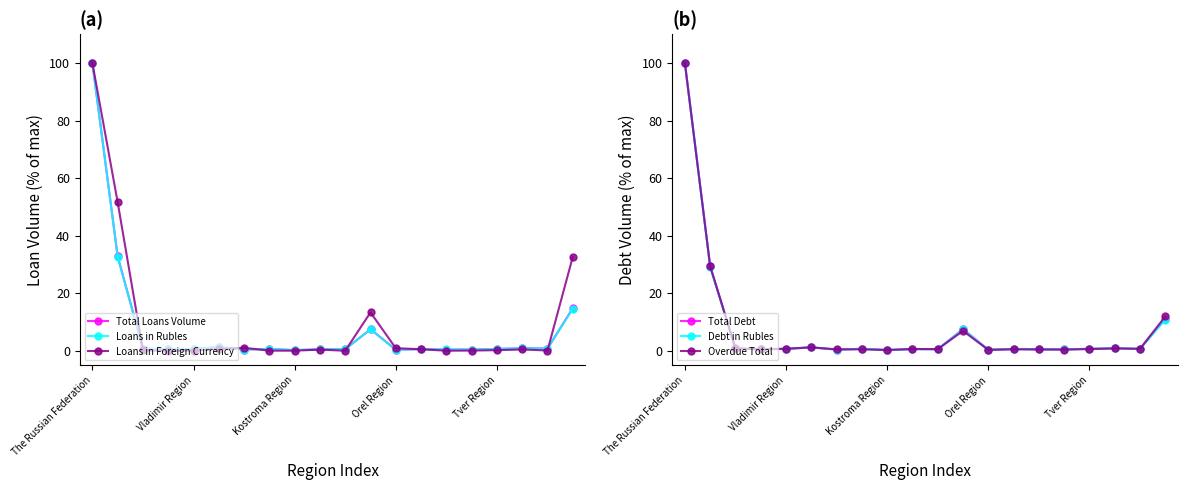

What is the difference between the Loans in Foreign Currency values at Kostroma Region and Vladimir Region?

0.0